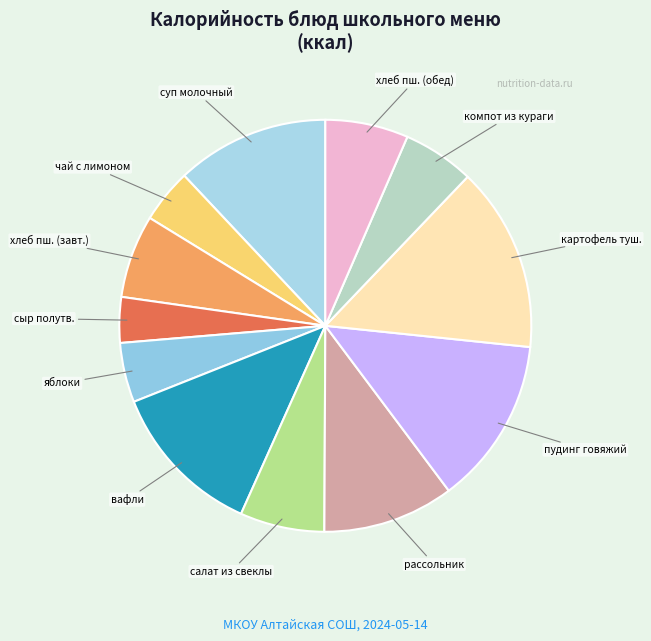

Does вафли represent more than half of the total?

No